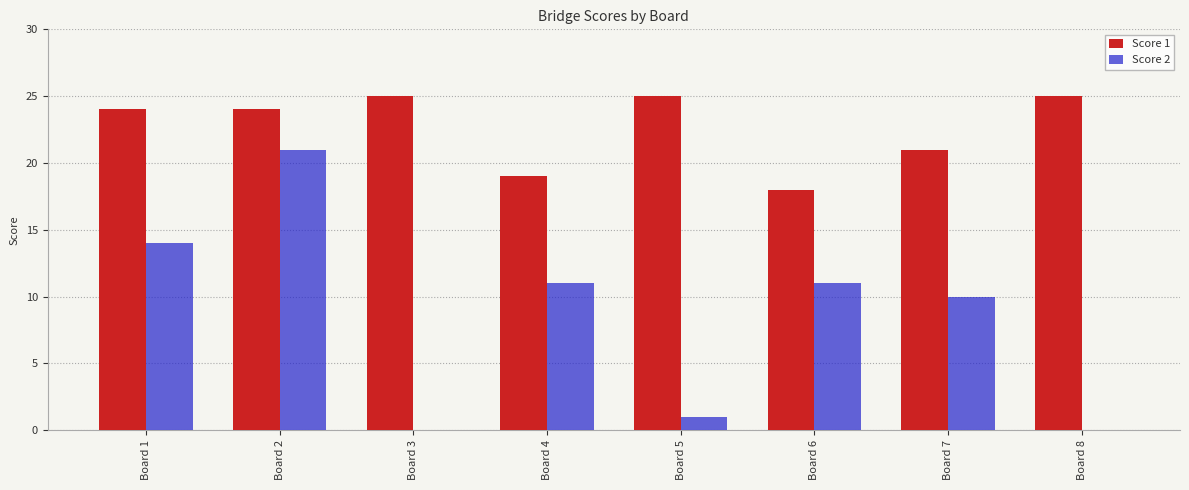

Between Board 2 and Board 7, which series saw the biggest shift?

Score 2